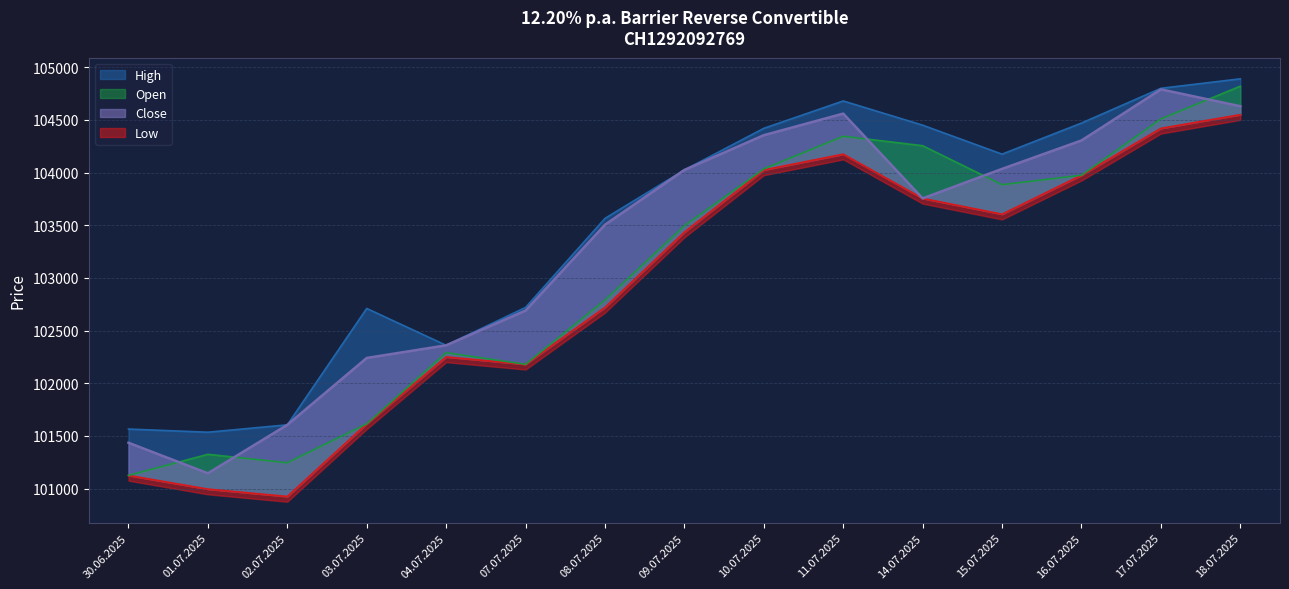

At 08.07.2025, list the series in order from smallest to largest.

Low, Open, Close, High